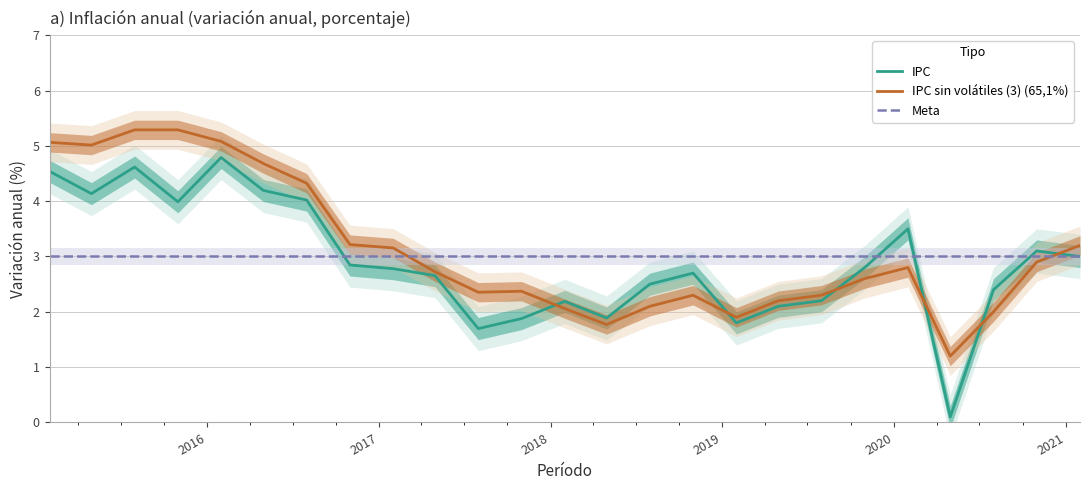

What is the maximum value for IPC sin volátiles (3) (65,1%)?

5.3